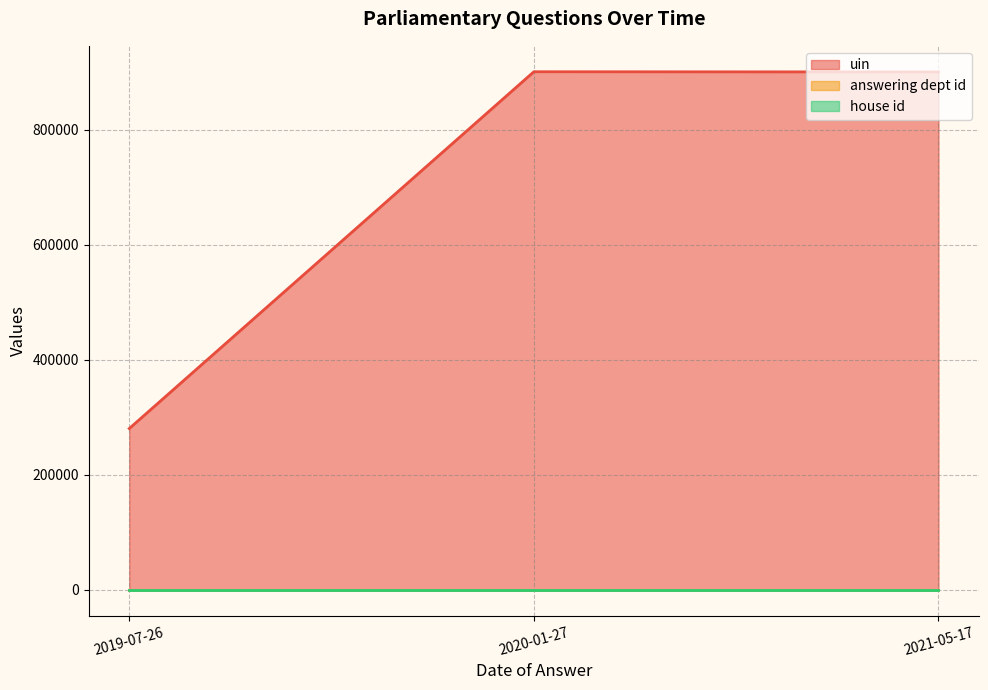

Count the number of data series in this chart.

3